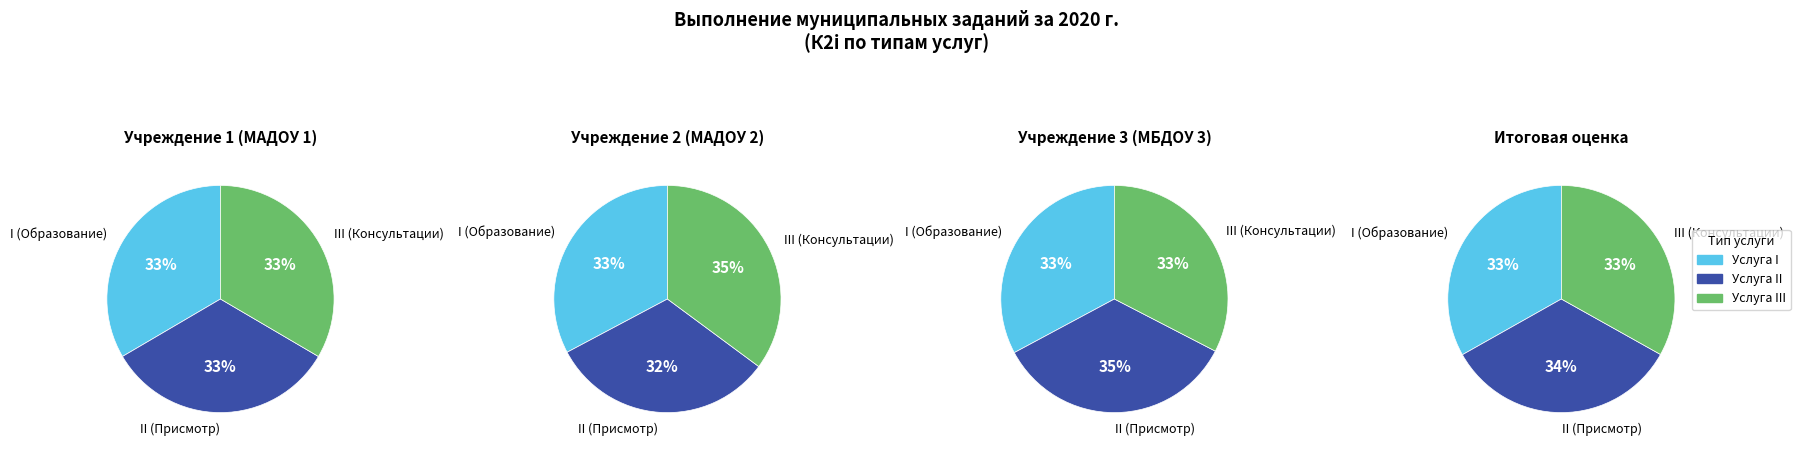

Count the number of slices in the pie.

12